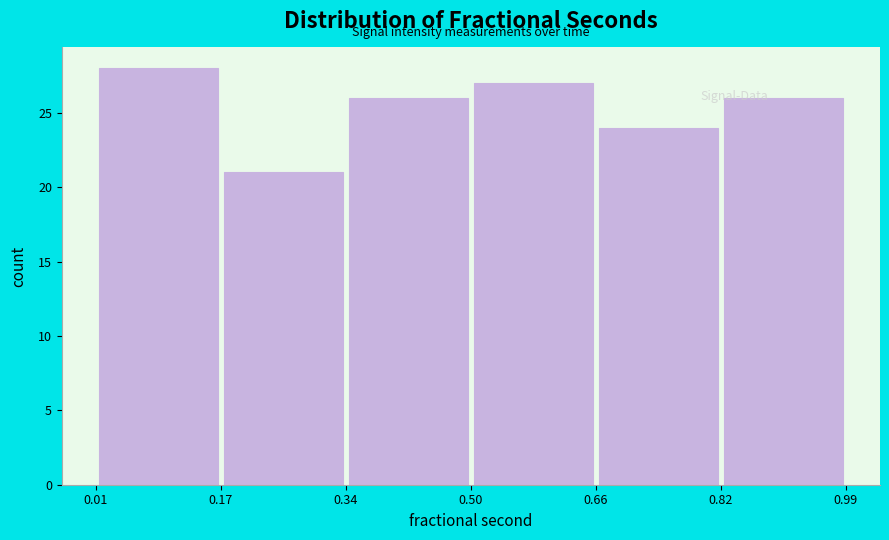

Reading left to right, transcribe this chart: for each bar, give the range it covers on the x-axis and its height. The values are not printed on the chart, so give them approximately, as read against the axis.

0.01 to 0.17: 28
0.17 to 0.34: 21
0.34 to 0.50: 26
0.50 to 0.66: 27
0.66 to 0.82: 24
0.82 to 0.99: 26